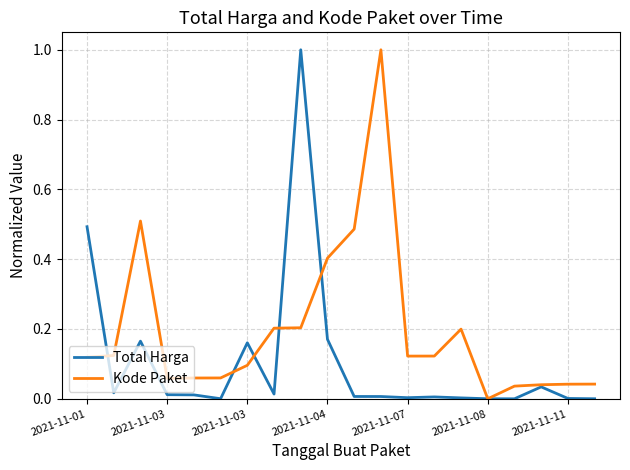

Does the chart display data point markers on the line(s)?

No